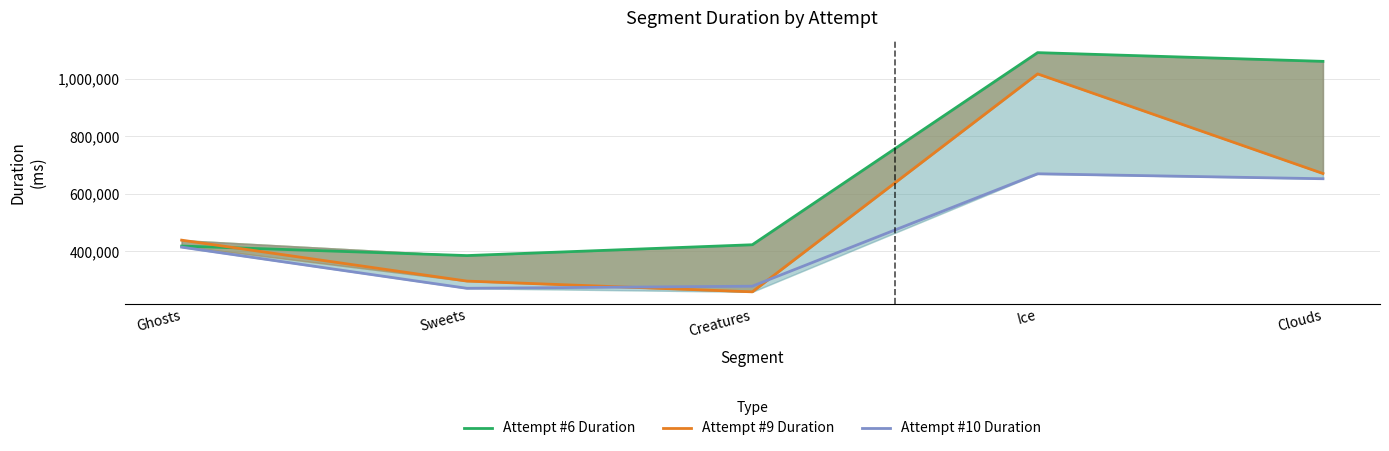

How many lines are shown in the chart?

3